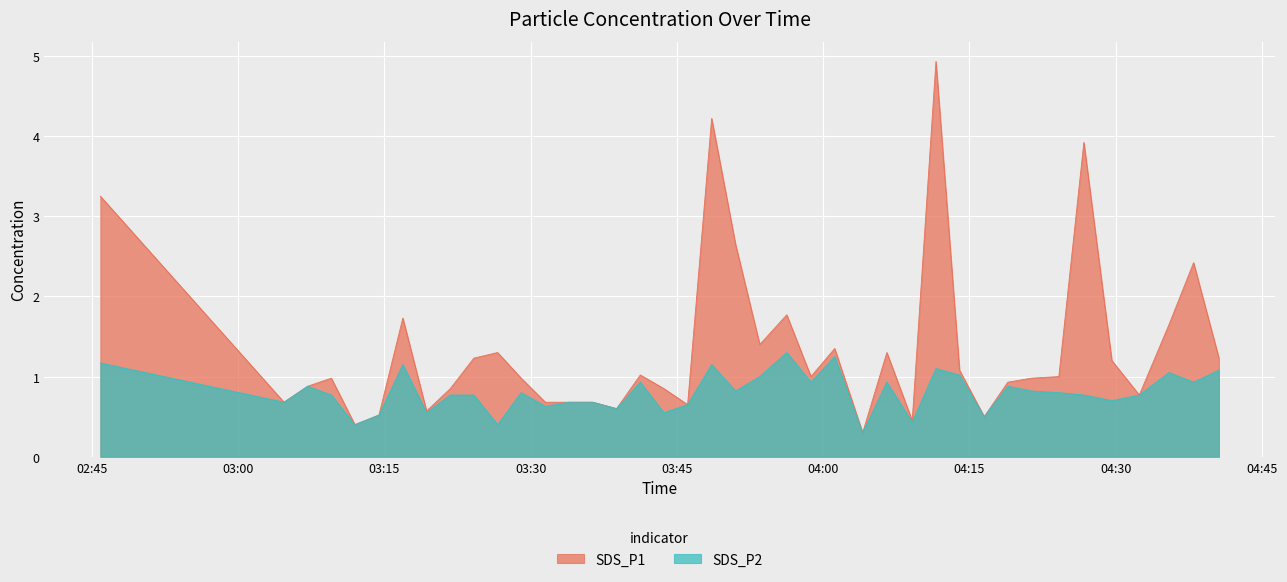

Where is SDS_P2 nearest to the value 0?

2024/02/09 04:04:03